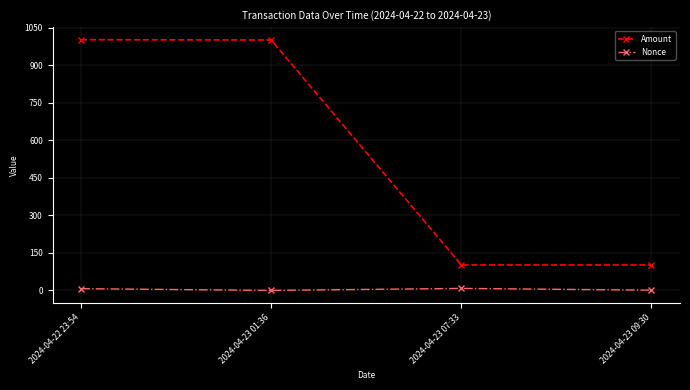

True or false: Nonce and Amount intersect in this chart.

False